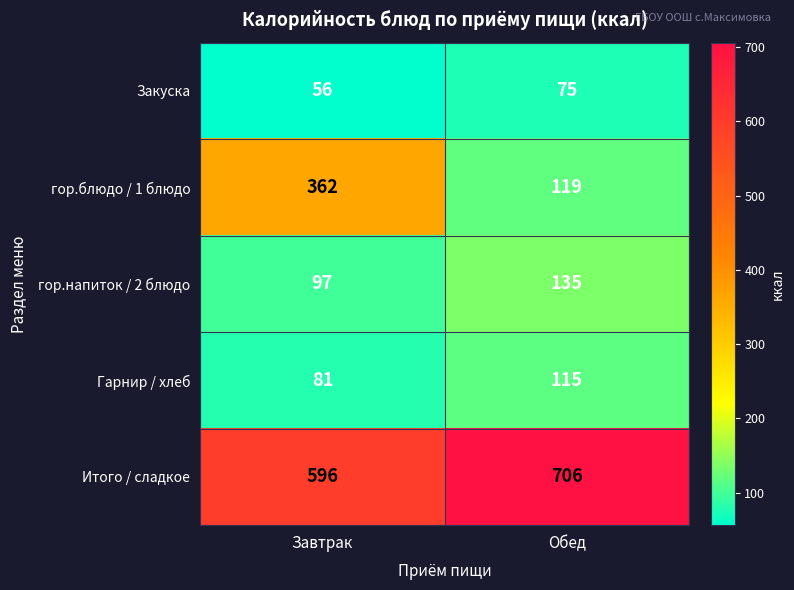

Reading right to left, list all the values displayed in this chart.

Закуска: Обед=75	Завтрак=56
гор.блюдо / 1 блюдо: Обед=119	Завтрак=362
гор.напиток / 2 блюдо: Обед=135	Завтрак=97
Гарнир / хлеб: Обед=115	Завтрак=81
Итого / сладкое: Обед=706	Завтрак=596